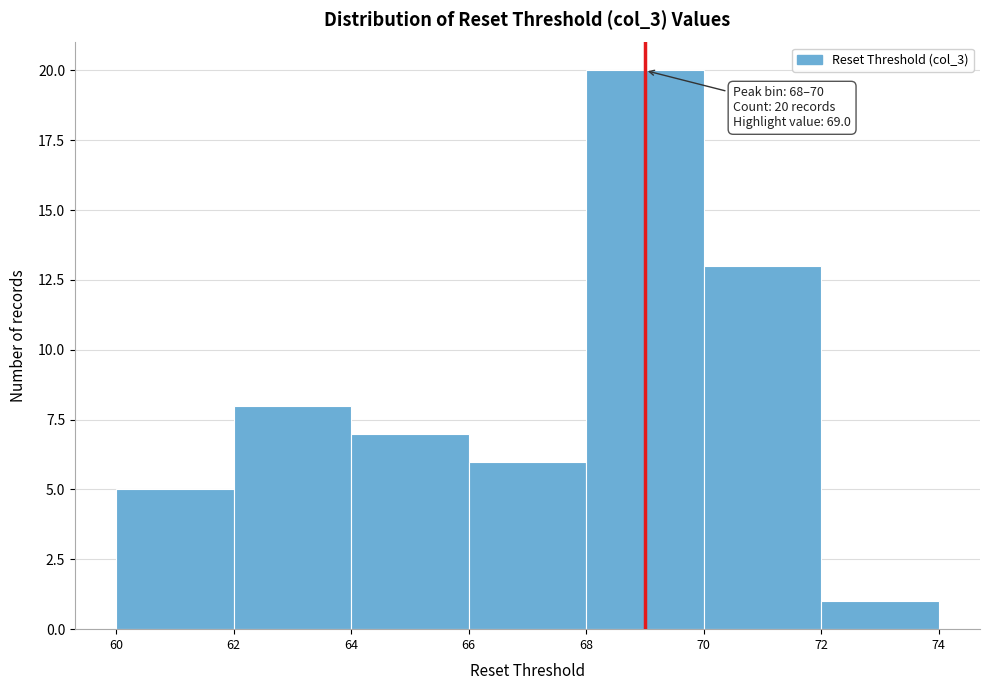

Which range on the x-axis has the tallest bar?

68 to 70